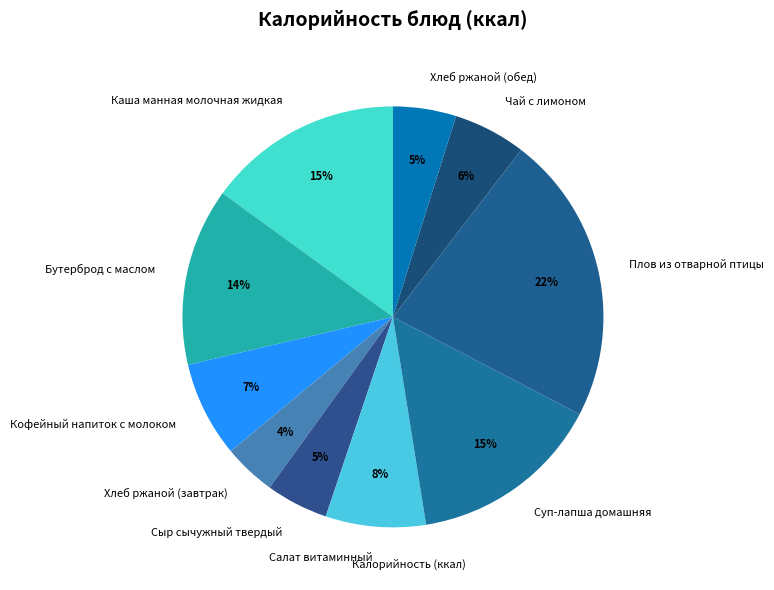

To the nearest percent, what is the difference between the largest and smallest slice percentages?

18%